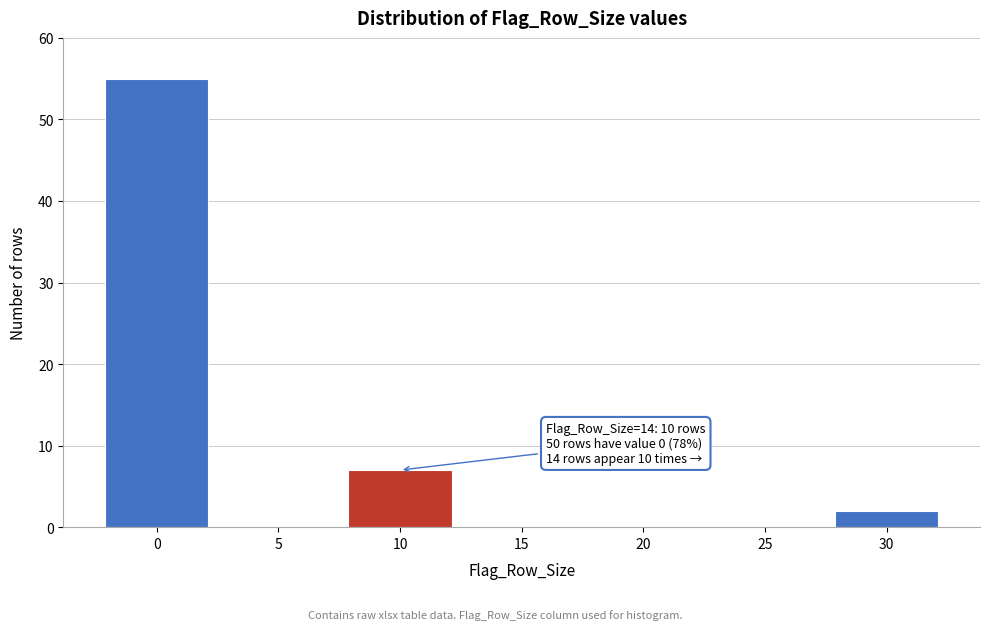

Reading left to right, transcribe all the data shown in this chart.

0=55	5=0	10=7	15=0	20=0	25=0	30=2